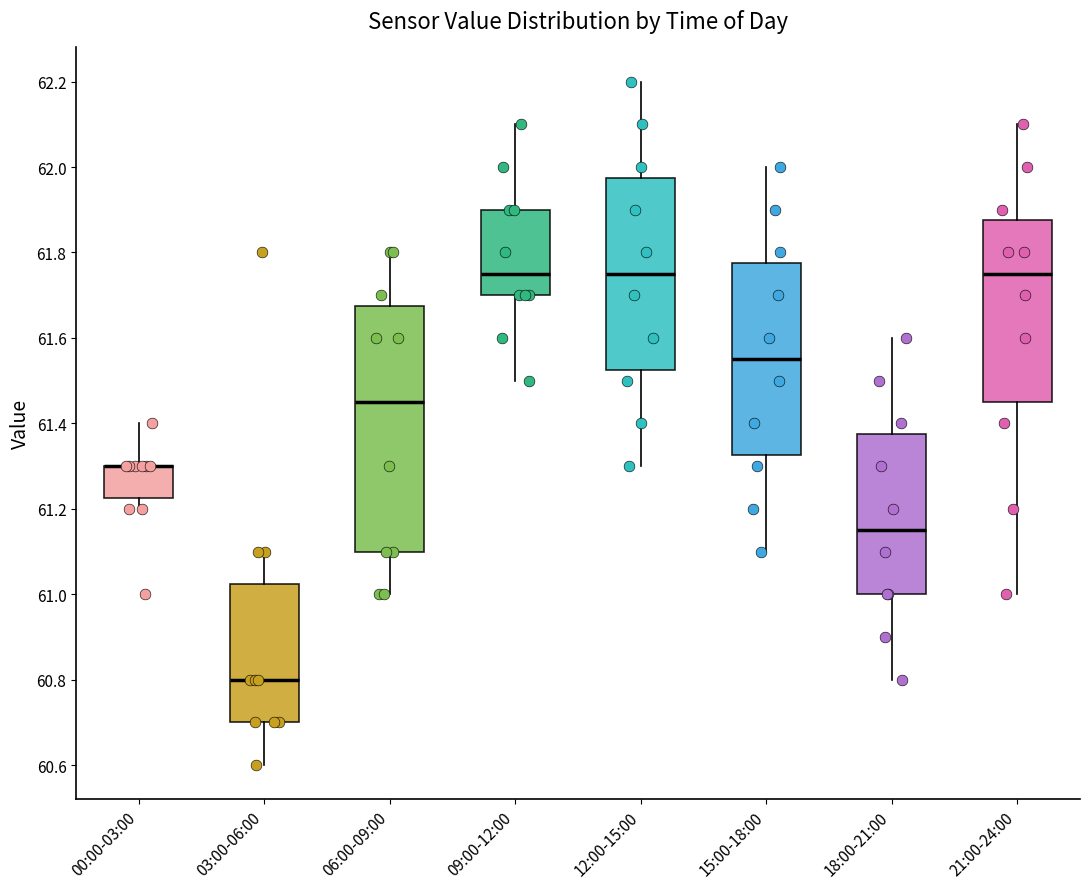

Where is the lower edge of the box for 09:00-12:00 on the y-axis? The values are not printed on the chart, so give them approximately, as read against the axis.

61.70